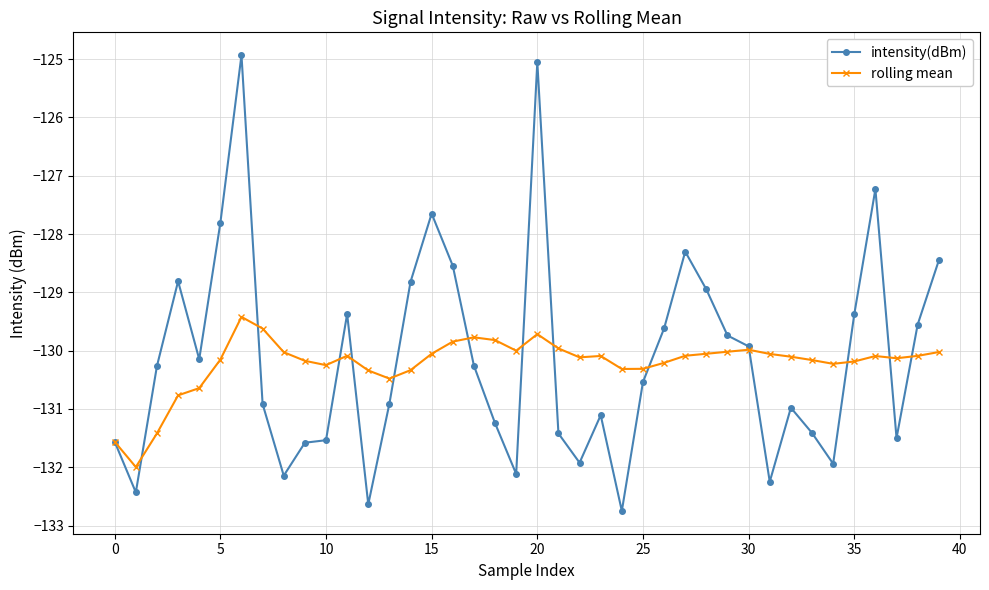

Rank the series by their maximum value, from lowest to highest.

rolling mean, intensity(dBm)